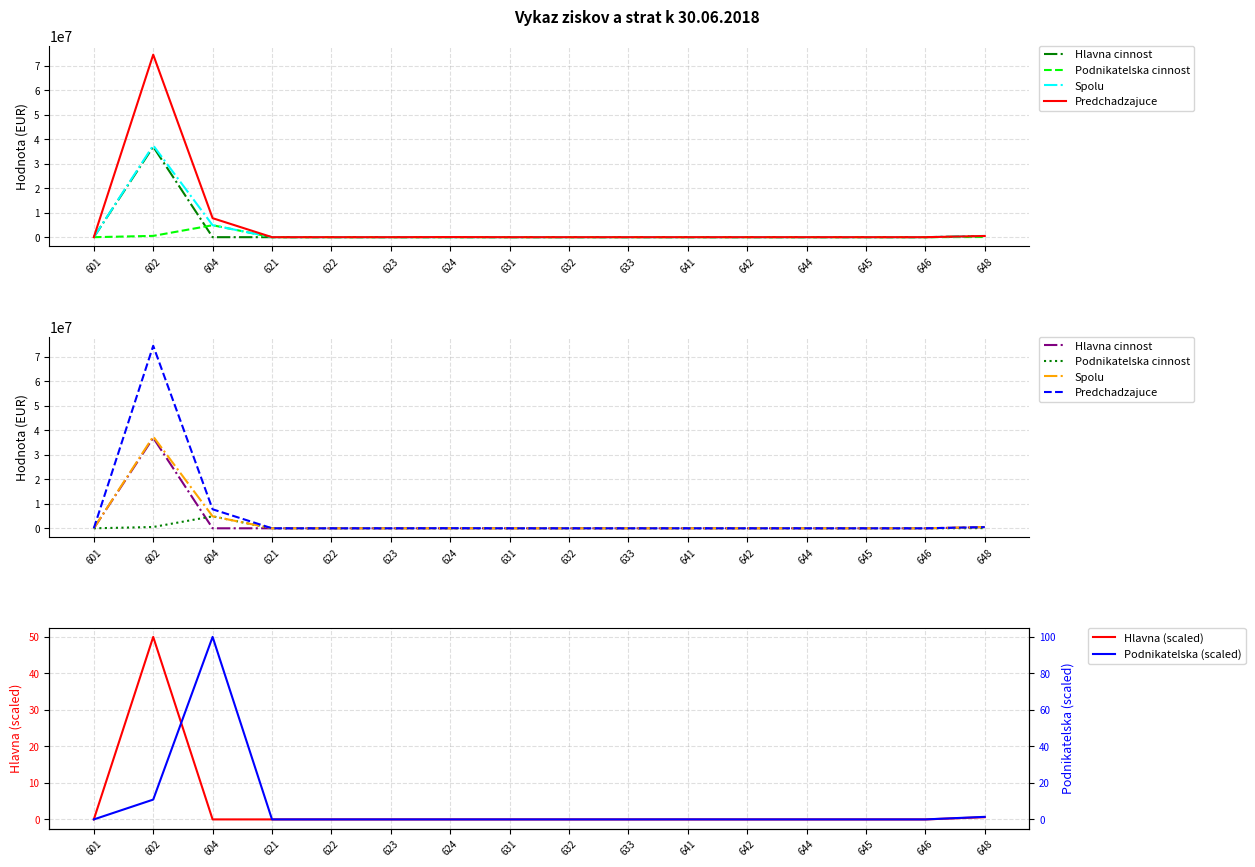

True or false: Spolu has more than 0 interior local peaks.

True